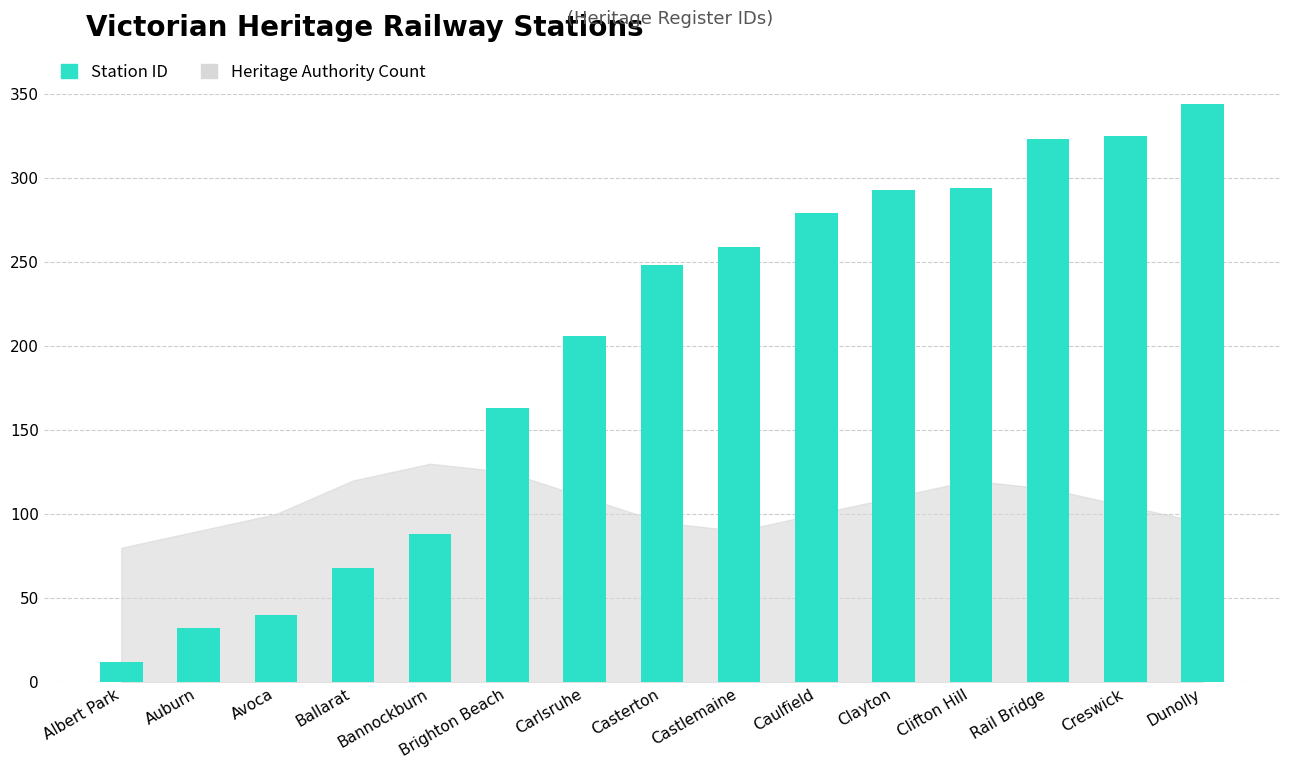

What is the difference between the second highest and second lowest values?

293